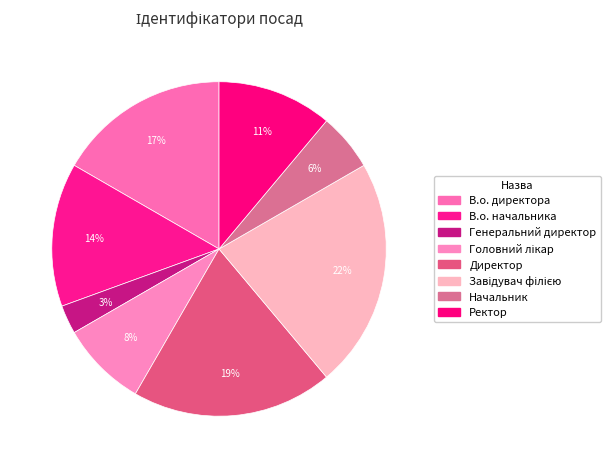

How many segments does this pie chart have?

8